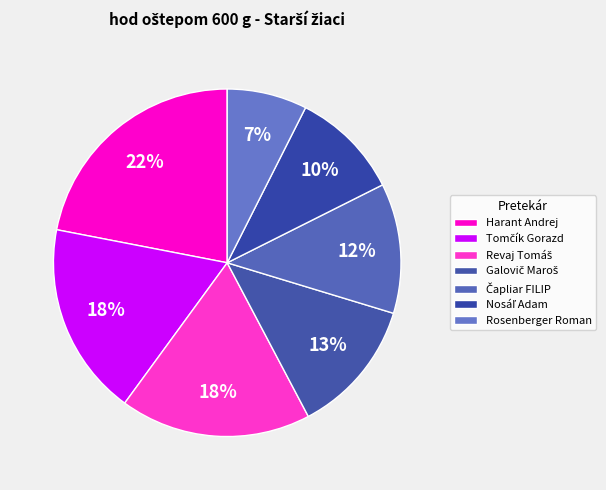

Count the number of slices in the pie.

7